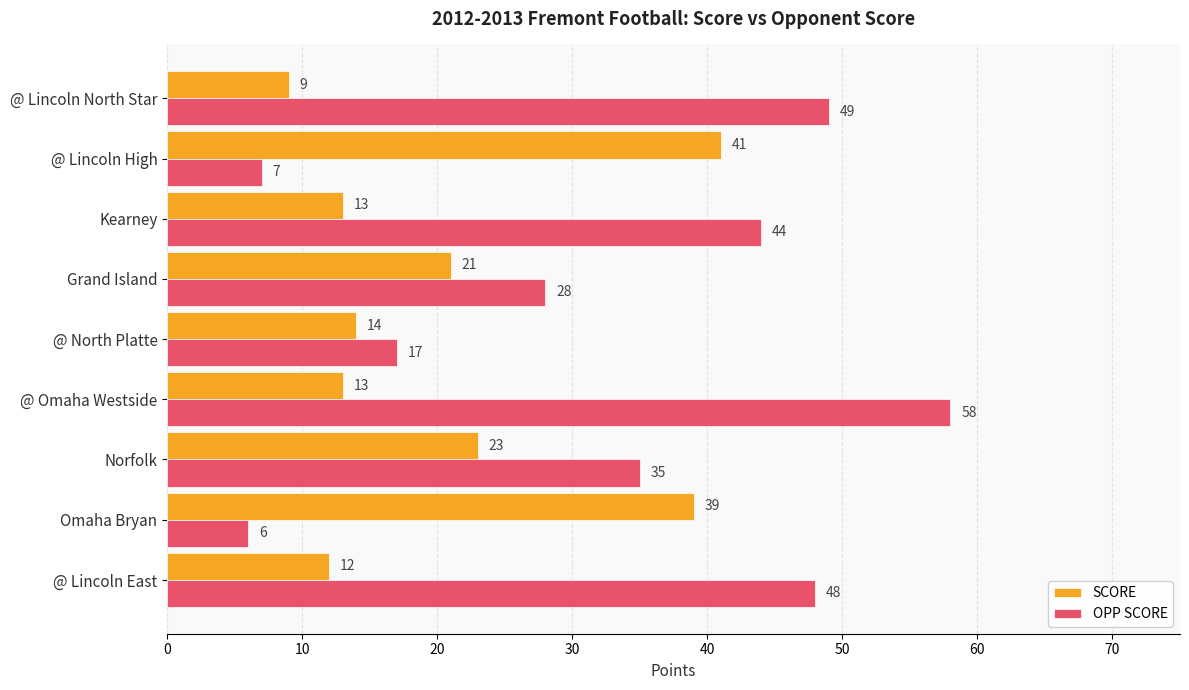

What is the spread (max minus min) of values at Kearney?

31